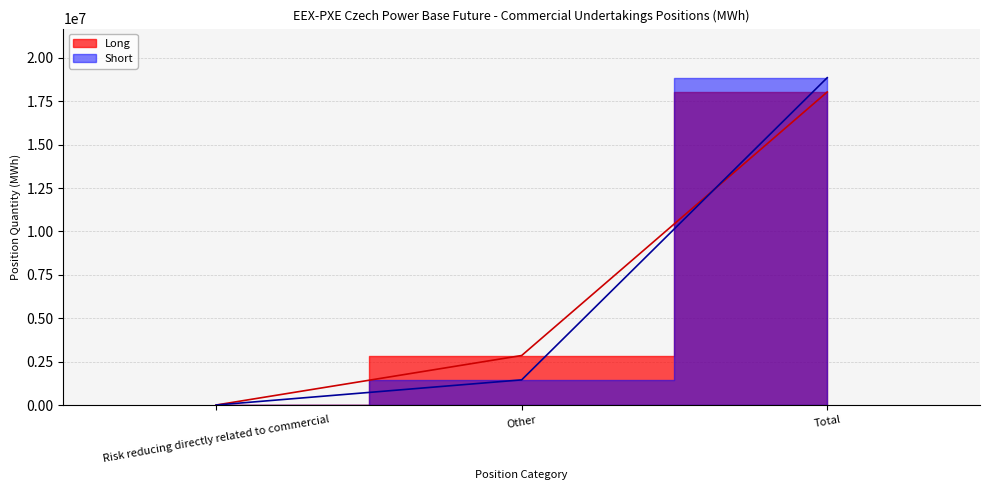

At which label is Short closest to 9431325?

Other